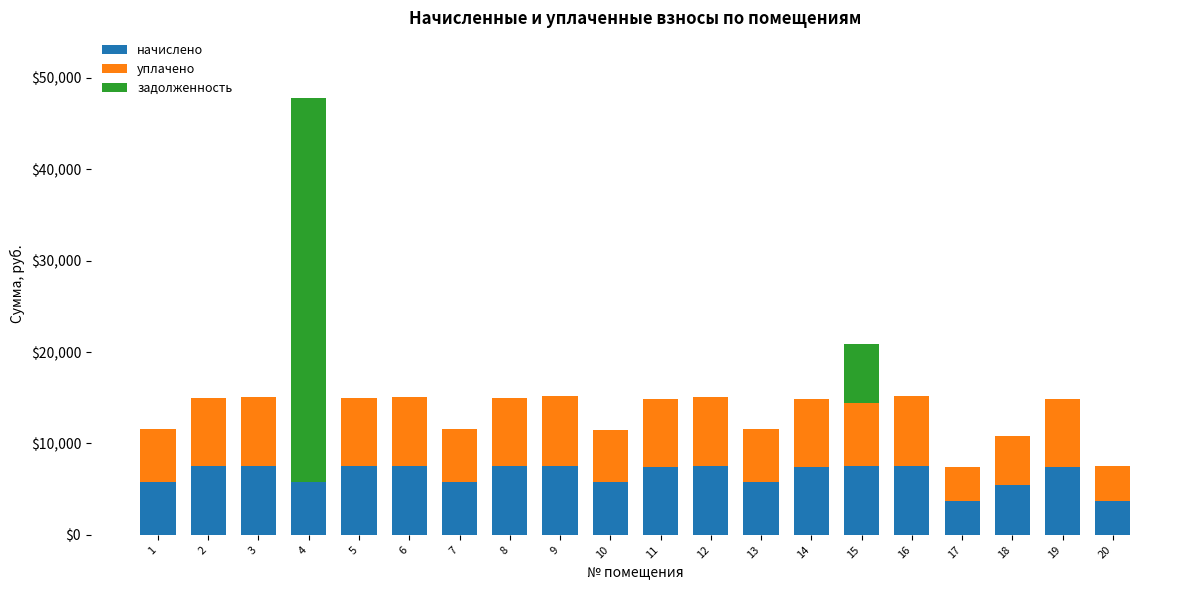

At which category is the sum across all series the highest?

4